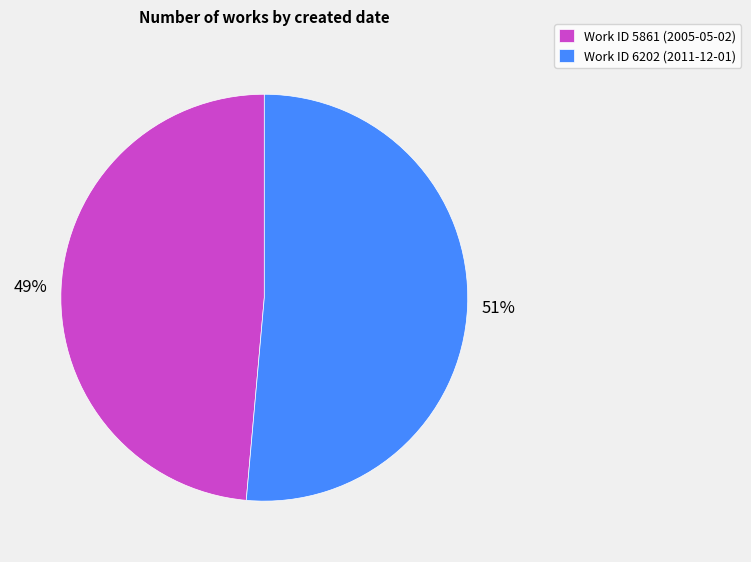

Do Work ID 6202 (2011-12-01) and Work ID 5861 (2005-05-02) together represent more than half of the pie?

Yes